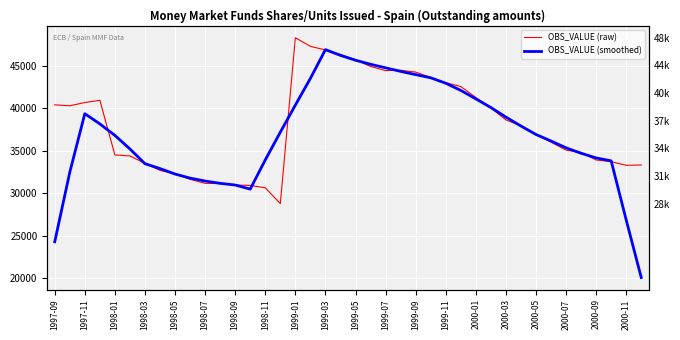

True or false: OBS_VALUE (raw) has a value of 54094.6 at 29.

False